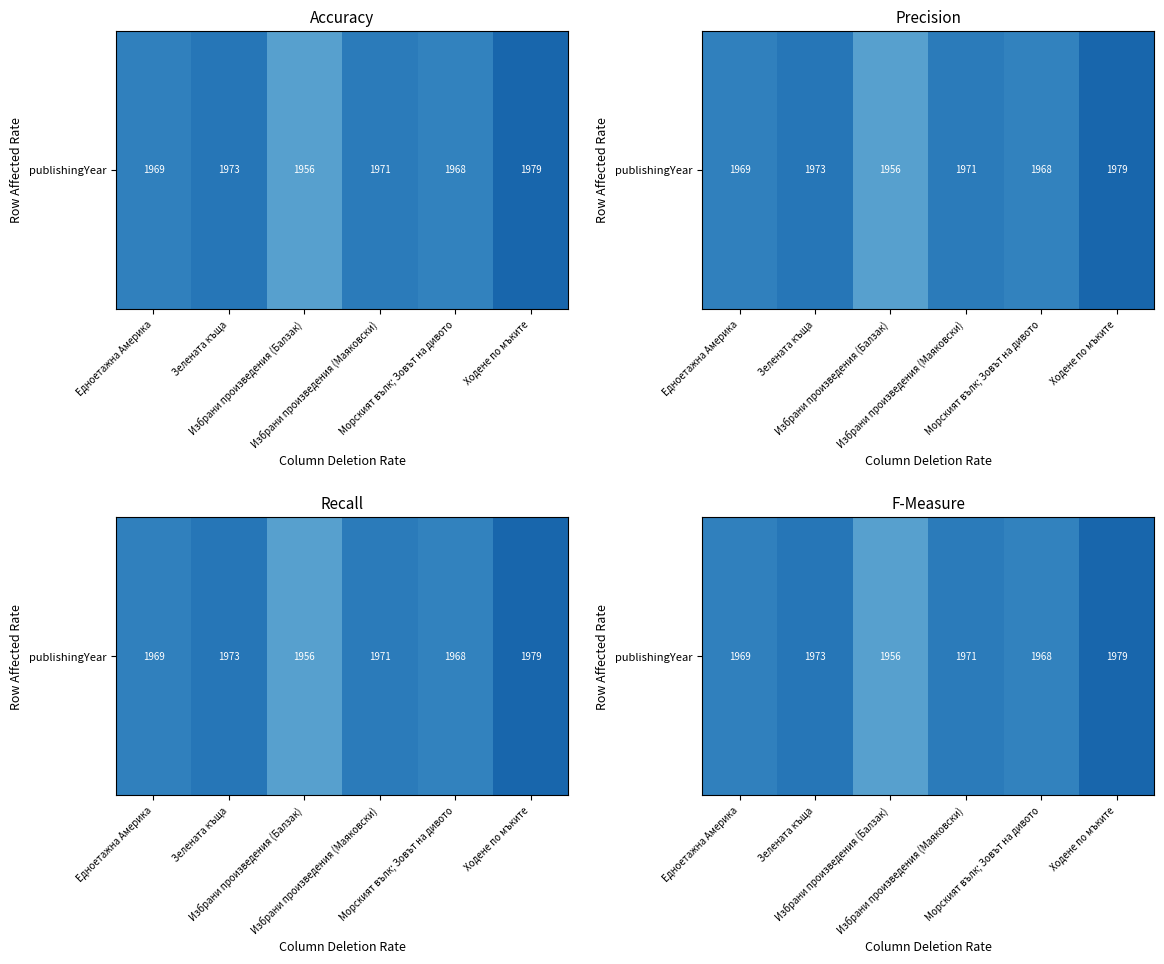

At which label is the value closest to 1967?

Морският вълк; Зовът на дивото